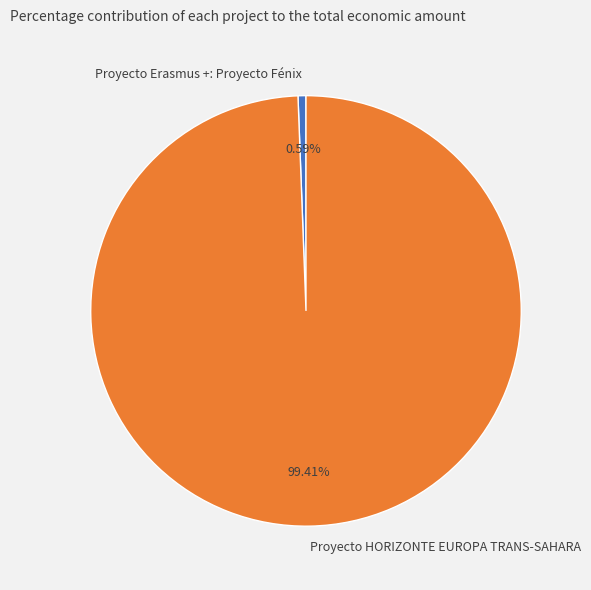

To the nearest percent, what is the combined percentage of Proyecto Erasmus +: Proyecto Fénix and Proyecto HORIZONTE EUROPA TRANS-SAHARA?

100%